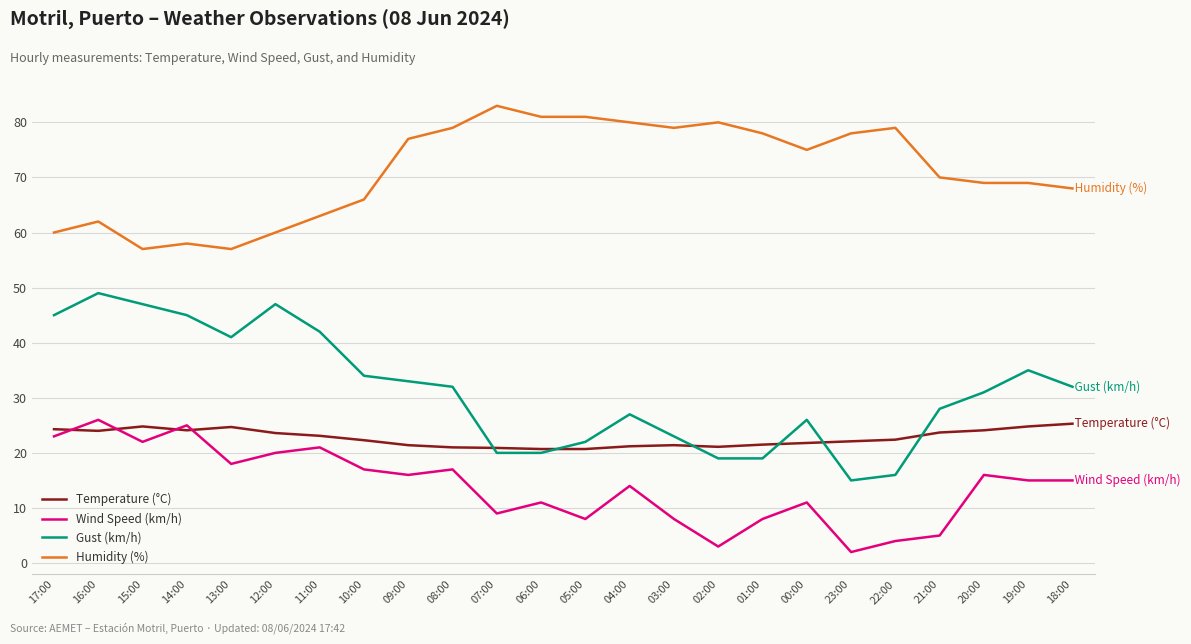

Is this an area chart (filled region under the line)?

No